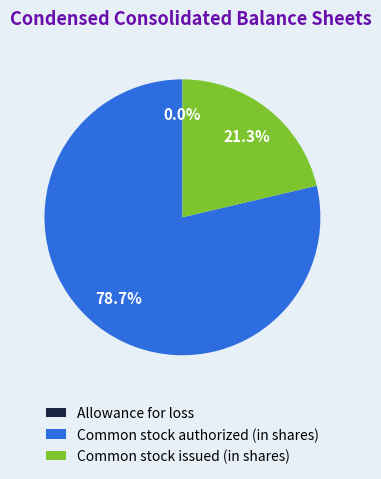

Which category accounts for the majority?

Common stock authorized (in shares)